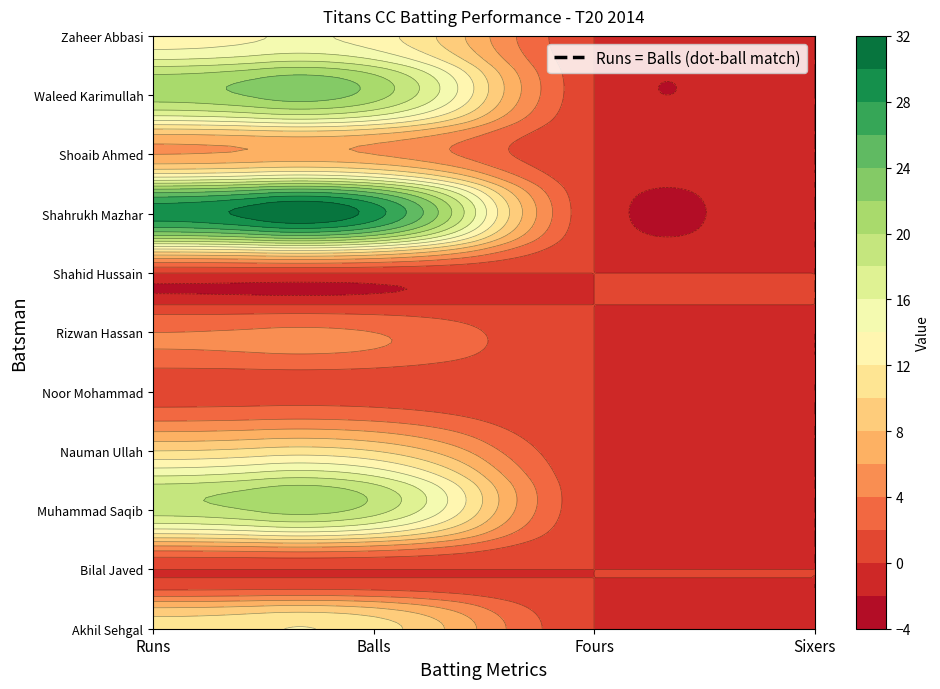

Where is Zaheer Abbasi nearest to the value 6?

Fours